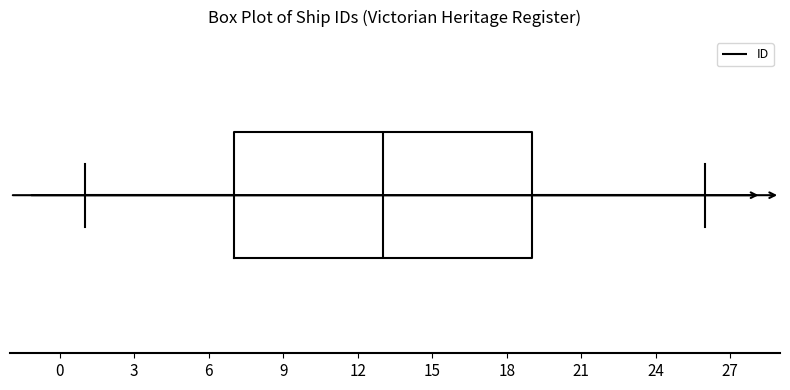

Transcribe this box plot: give where the median line is, the range the box spans, and where the two whiskers end, as read against the x-axis. The values are not printed on the chart, so give them approximately, as read against the axis.

median 13, box 7 to 19, whiskers 1 to 26